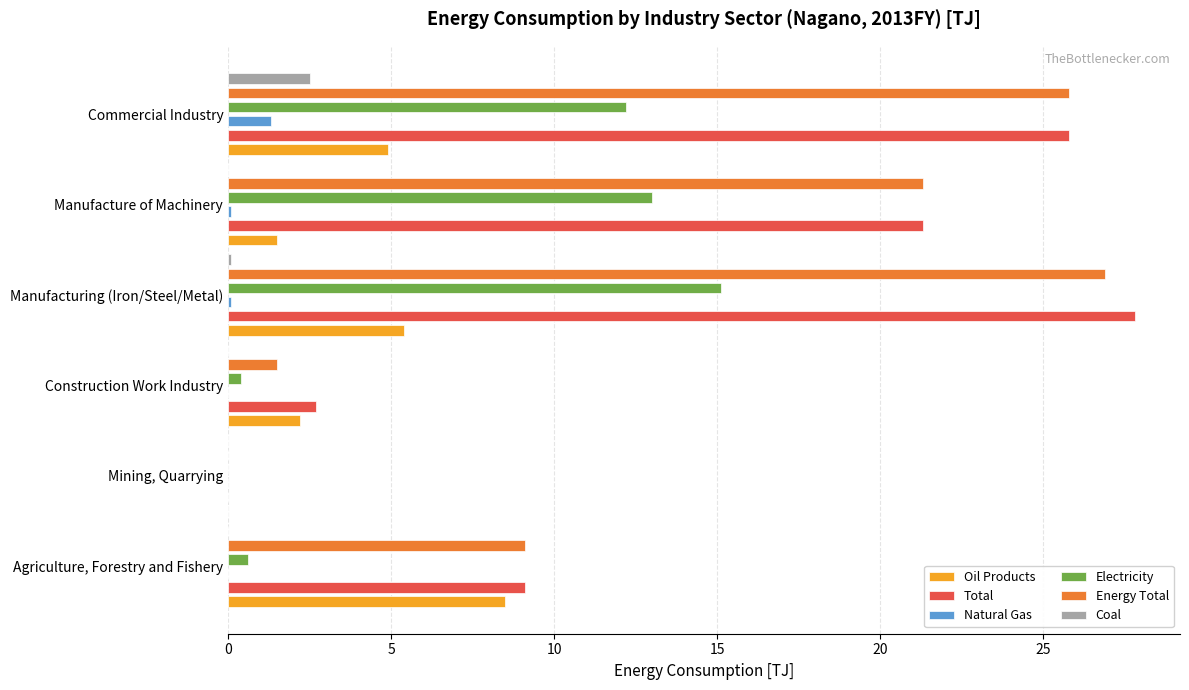

Which series has the widest spread of values?

Total